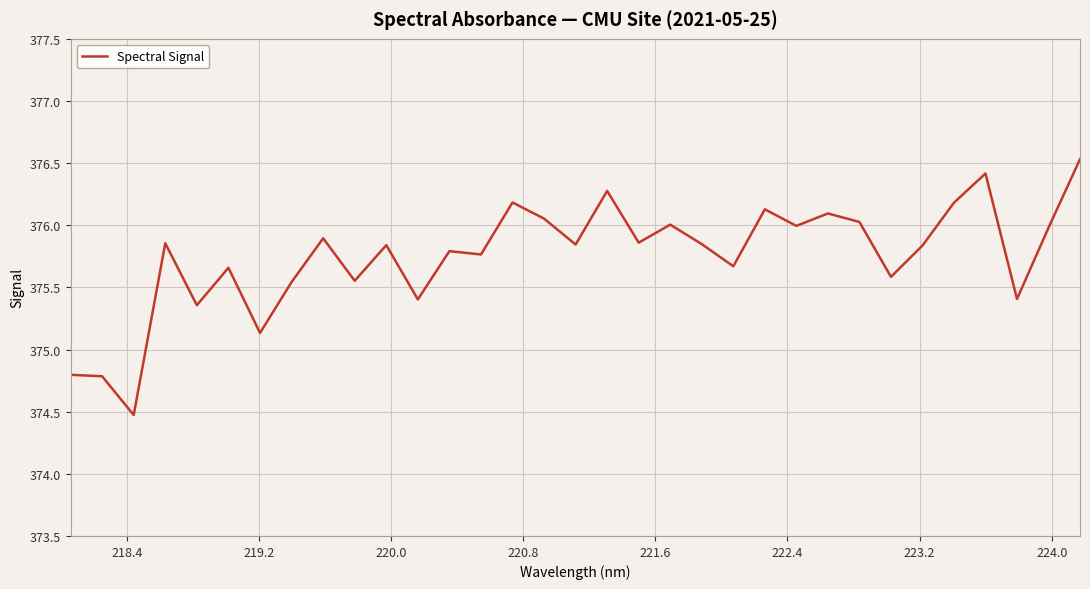

How many lines are shown in the chart?

1